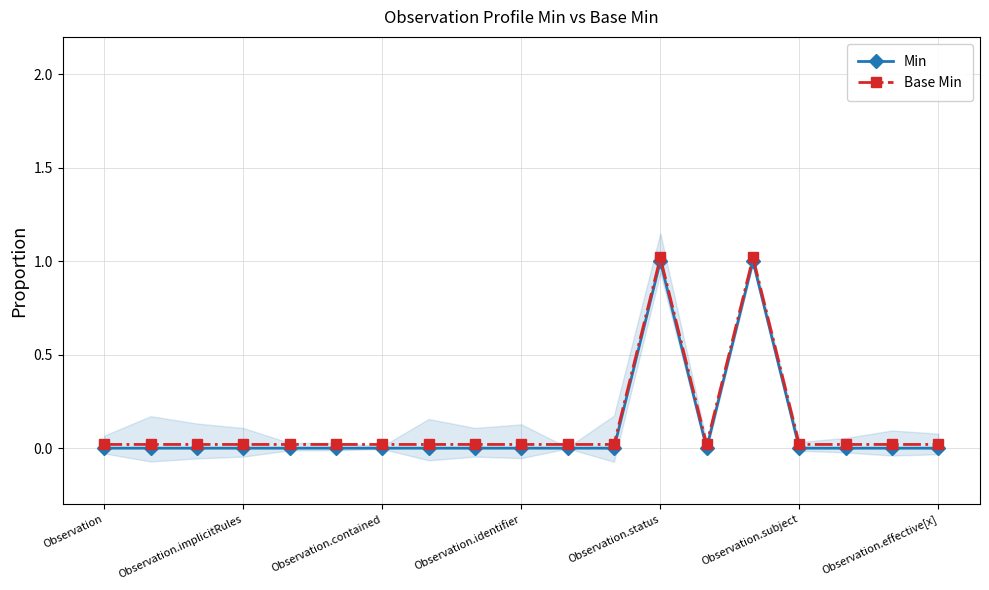

The value of Min at Observation.contained is 0.0. True or false?

True